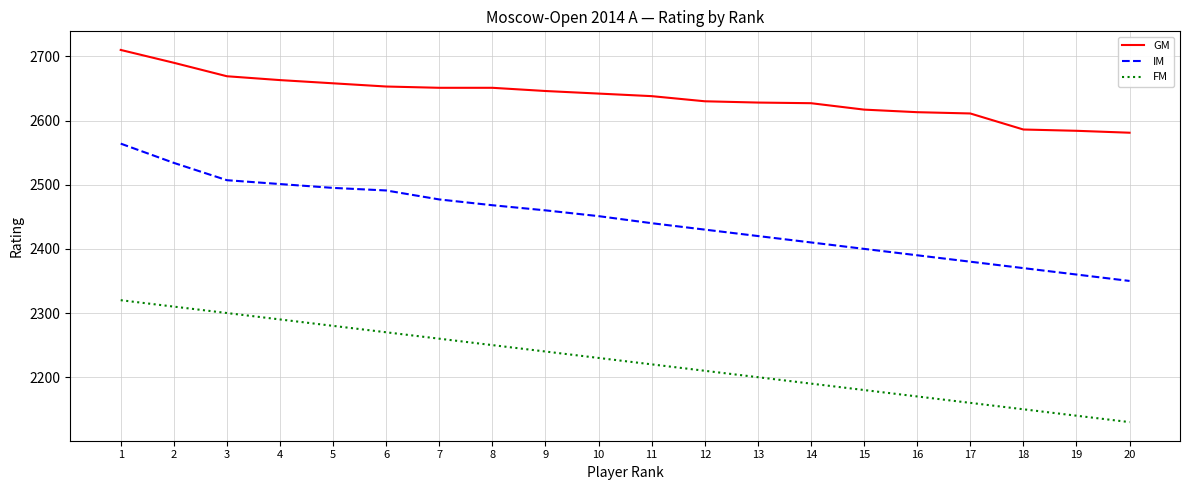

Rank the series at 8 from lowest to highest value.

FM, IM, GM